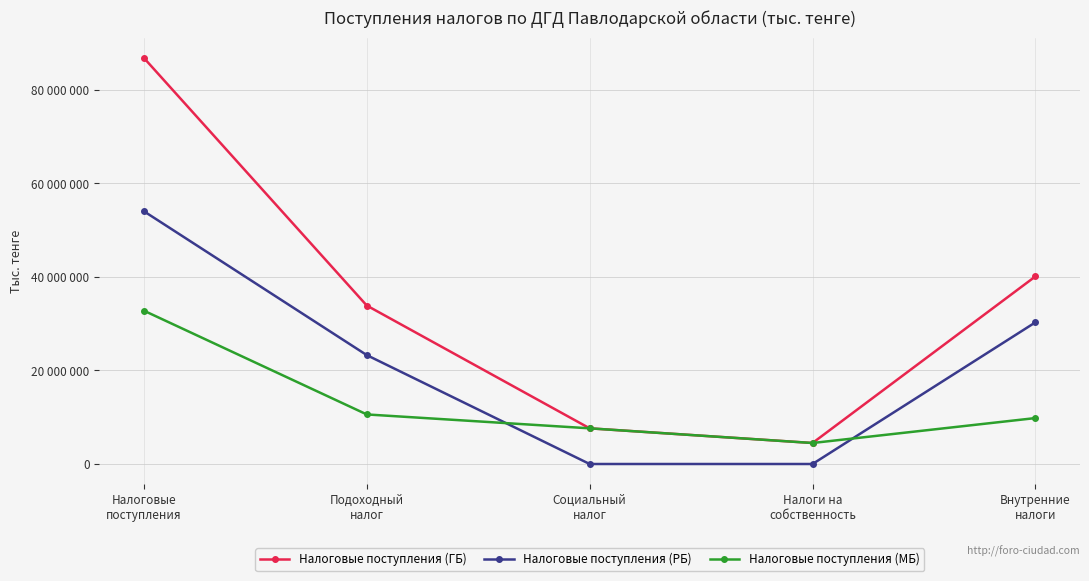

What are all the series names shown in the legend?

Налоговые поступления (ГБ), Налоговые поступления (РБ), Налоговые поступления (МБ)